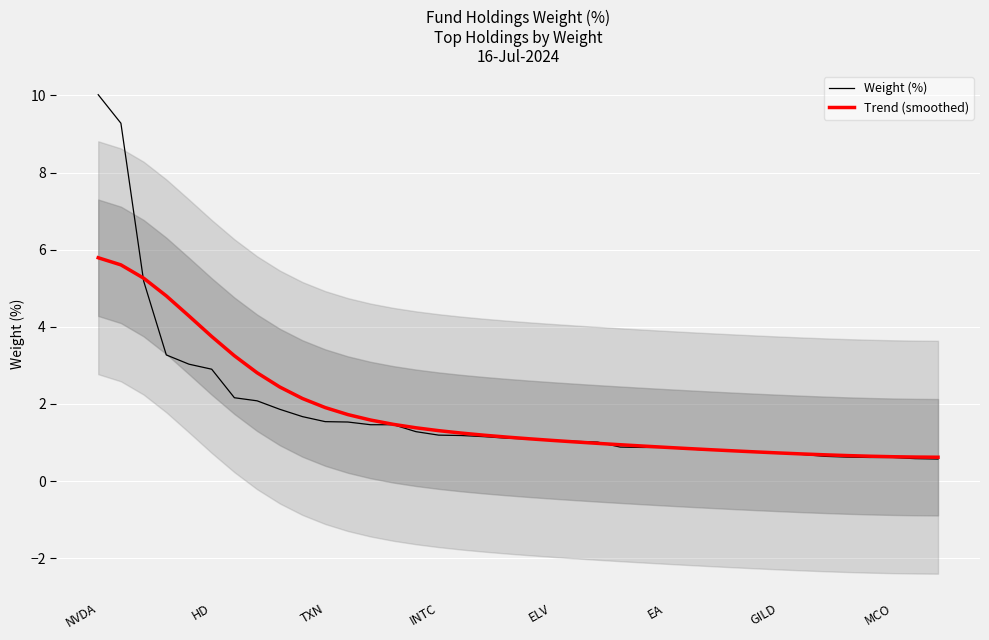

Which series has the widest spread of values?

Weight (%)